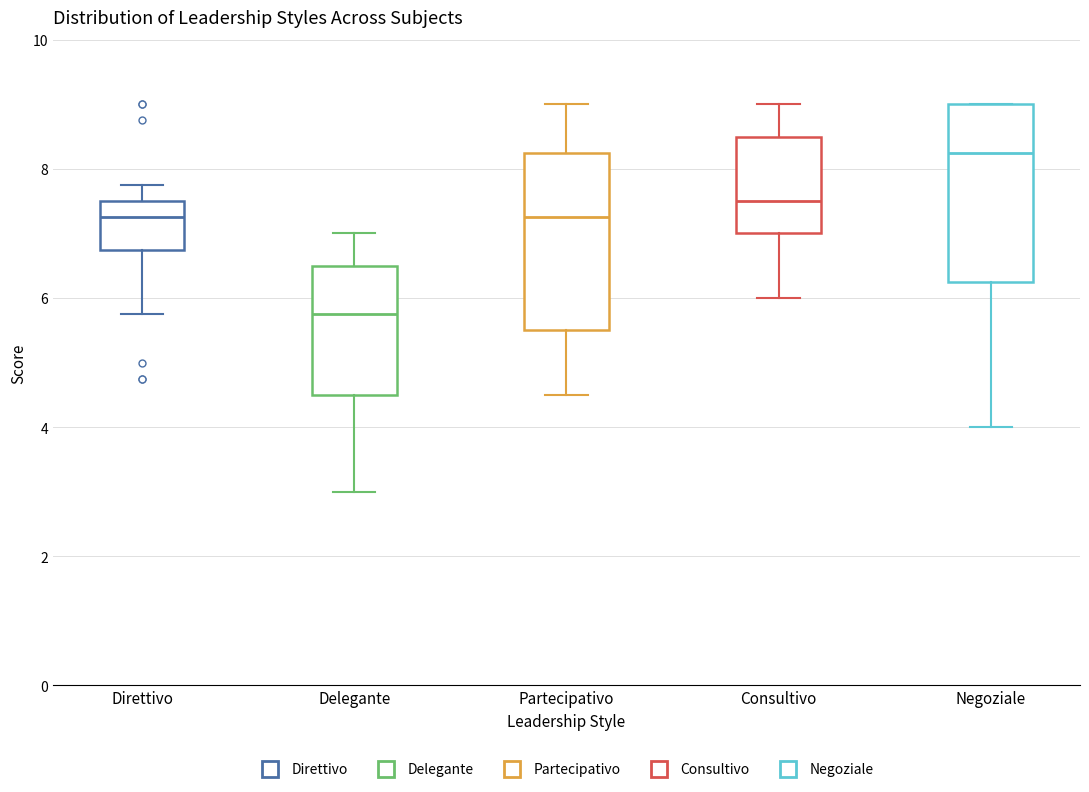

Which box has the highest median line?

Negoziale